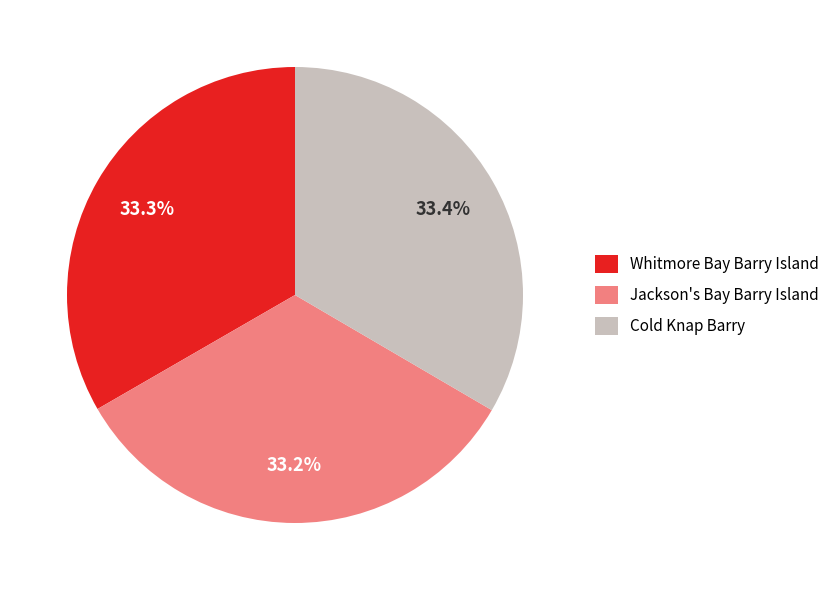

What percentage do Whitmore Bay Barry Island and Cold Knap Barry together represent?

66.8%